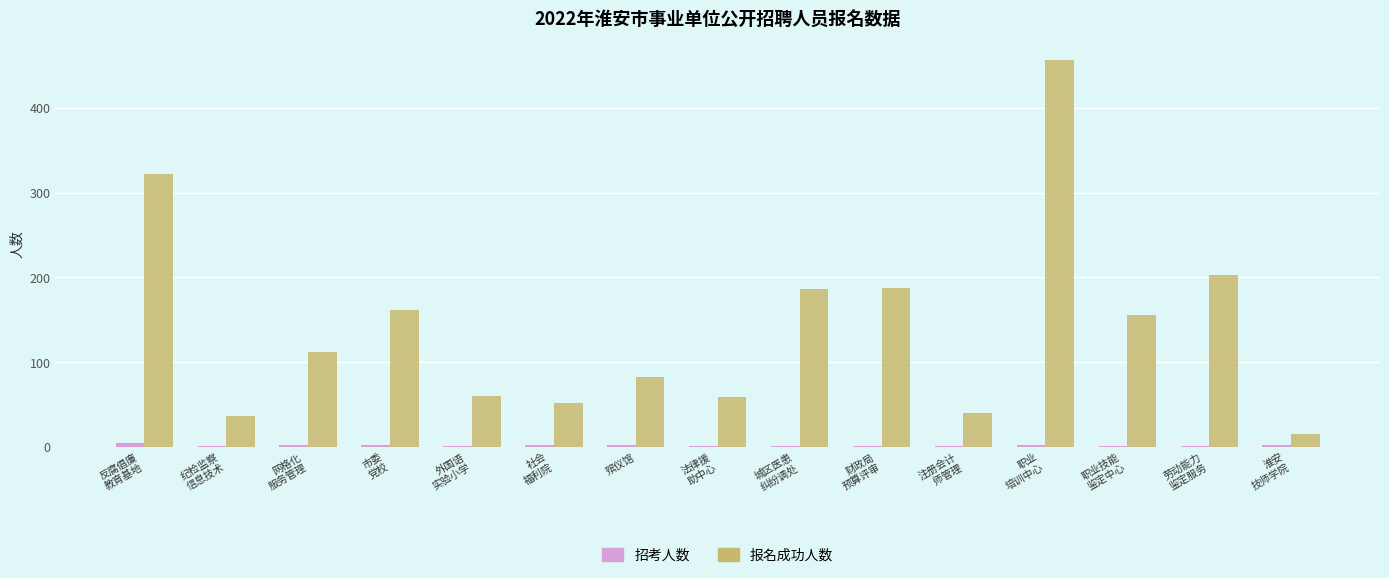

What is the greatest value displayed?

456